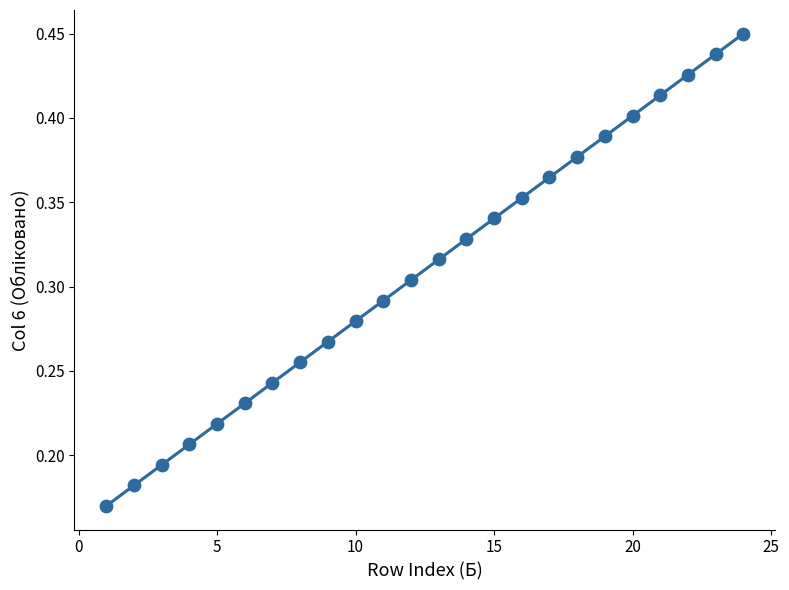

What is the range of X values (max minus min)?

23.0